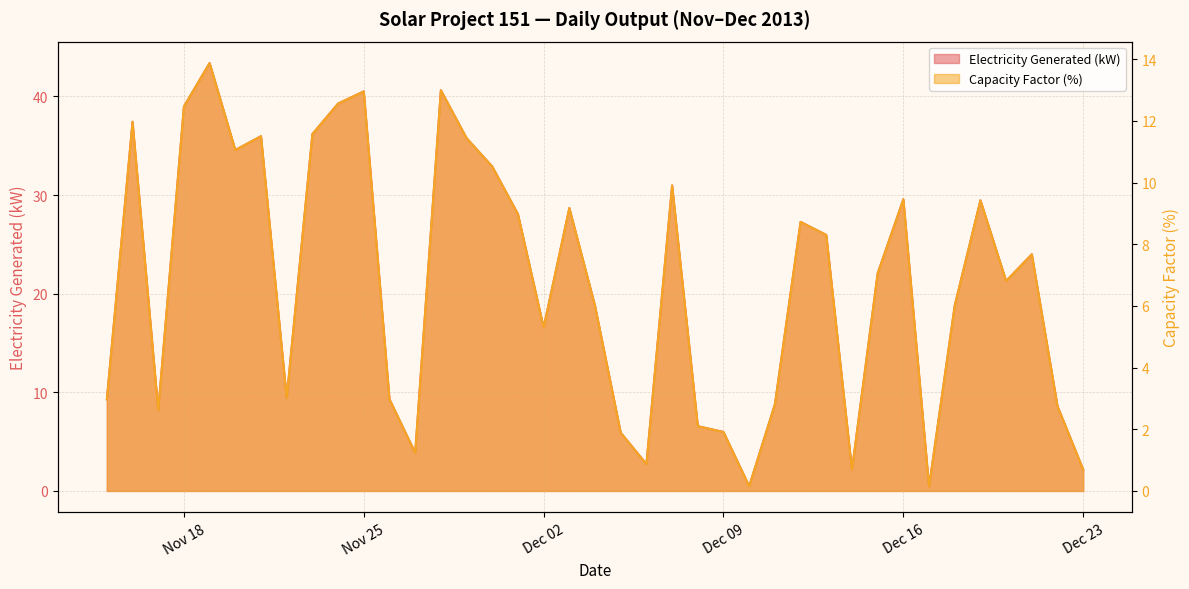

What position from the left is 2013-12-17?

33